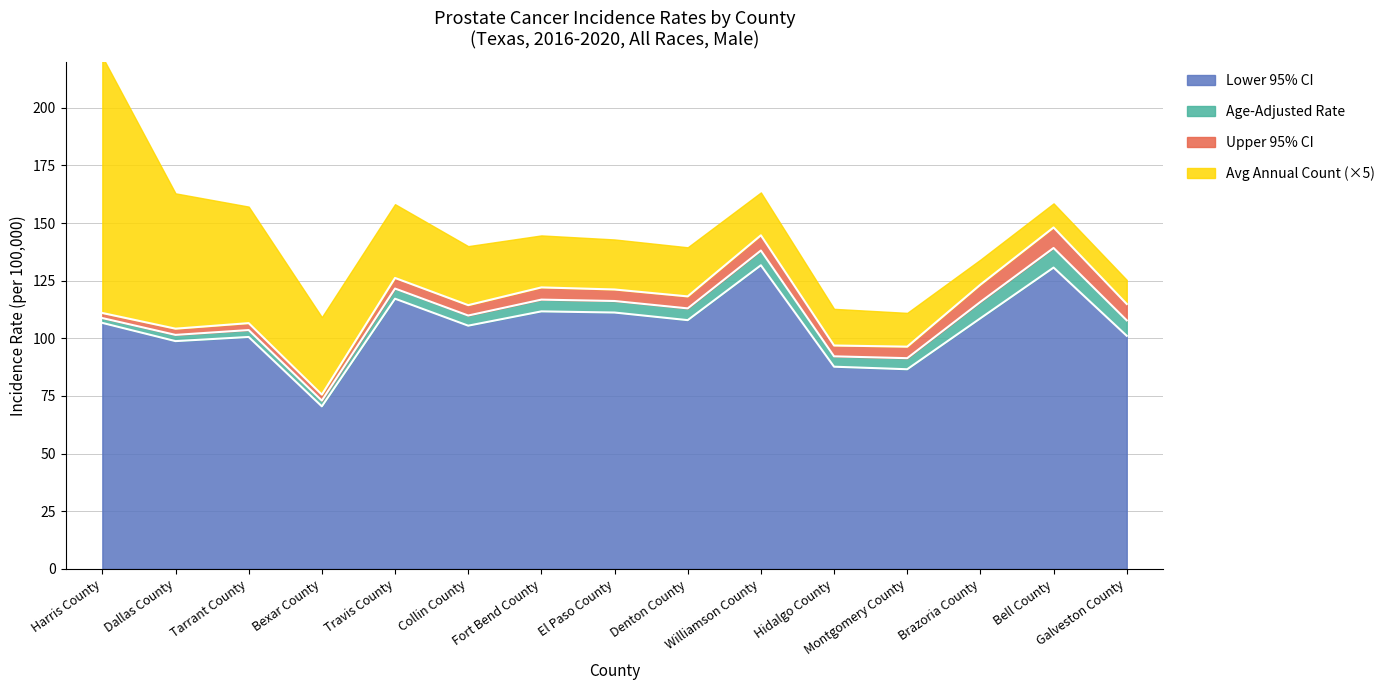

At which category is the sum across all series the highest?

Harris County